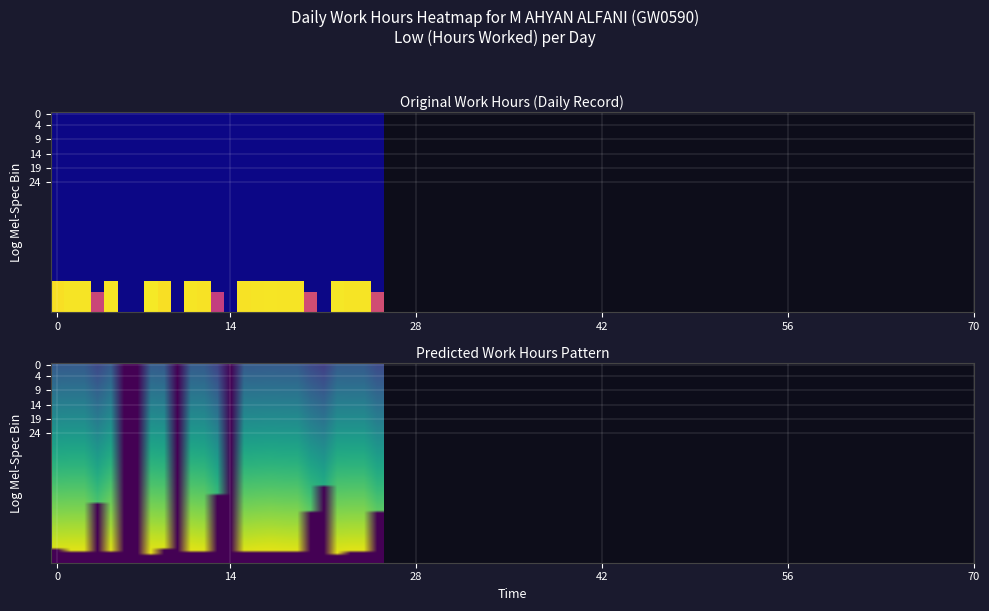

What is the greatest value displayed?

14.5